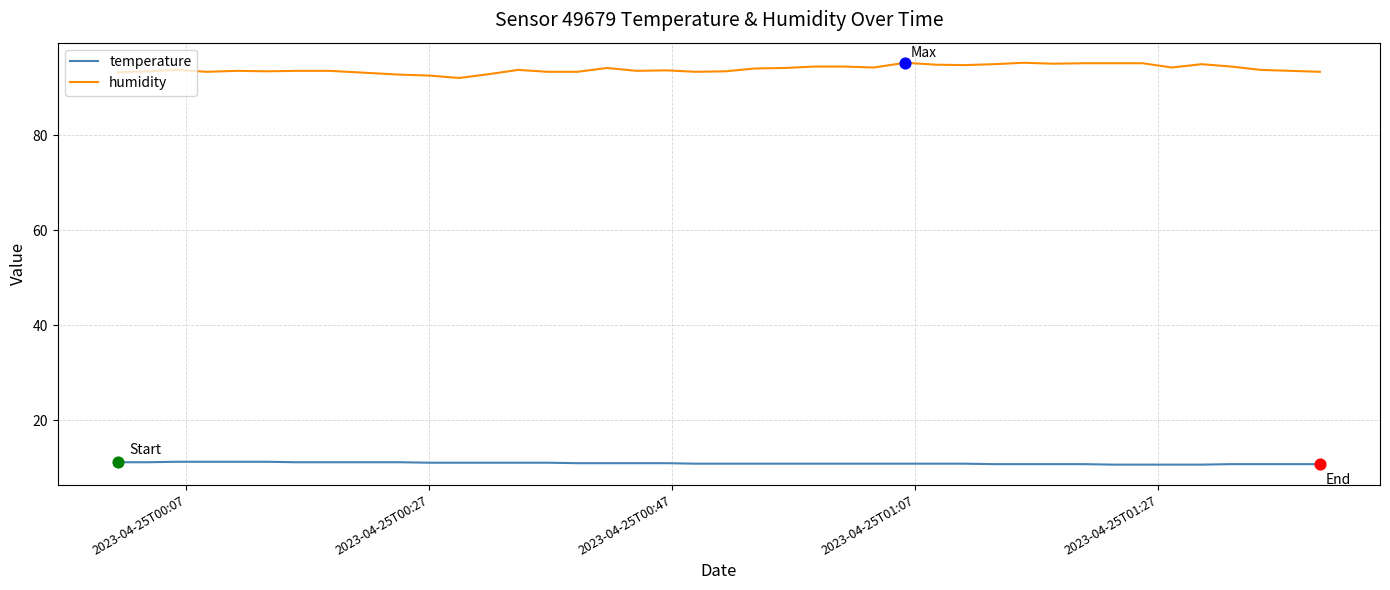

What are all the series names shown in the legend?

temperature, humidity